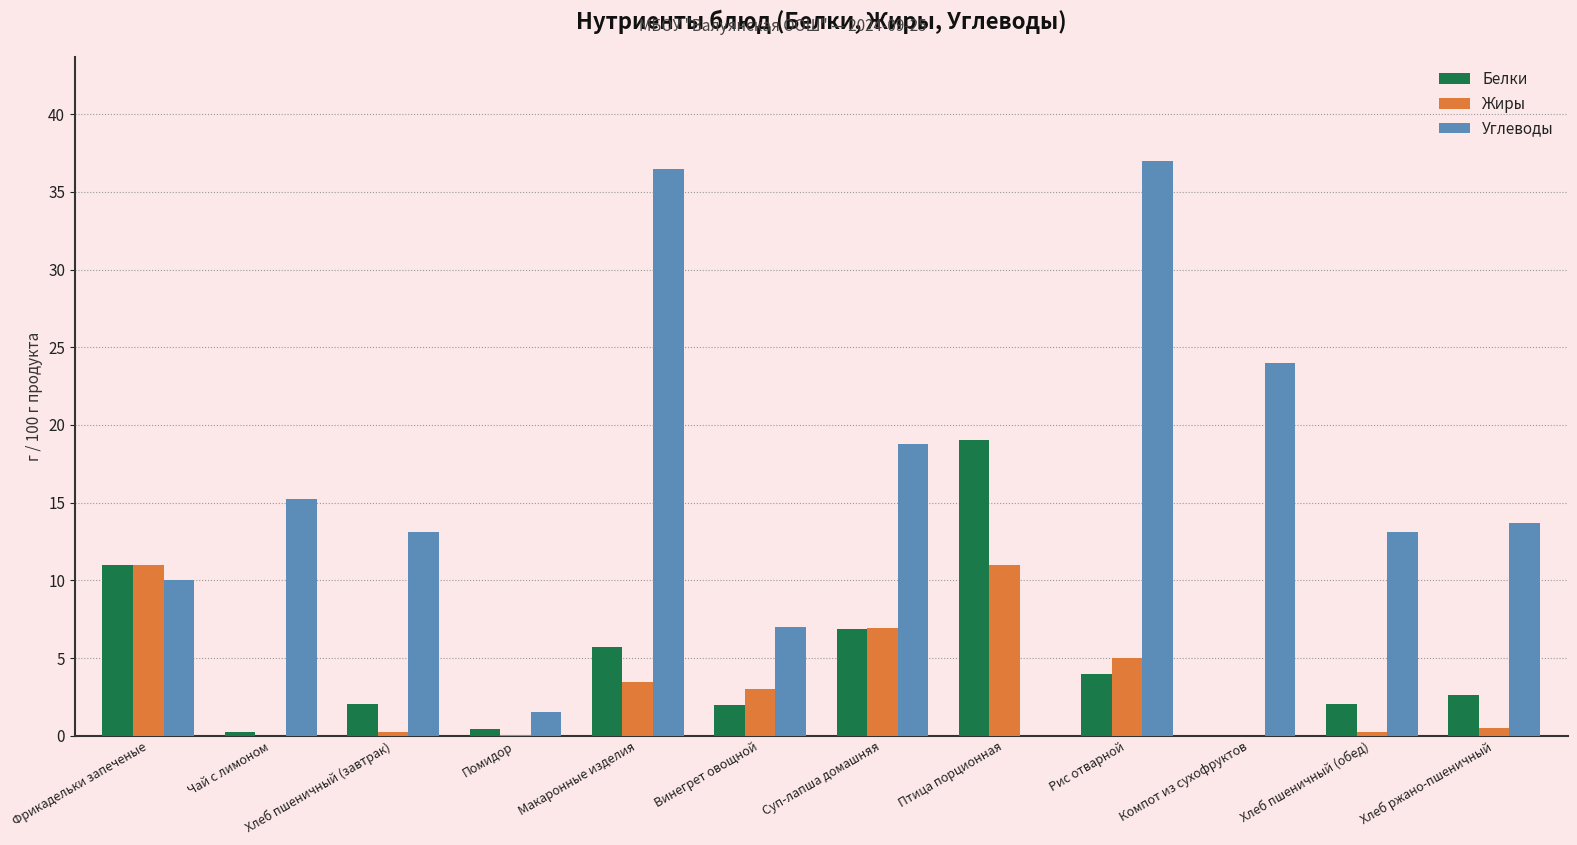

What is the total value across all series at Макаронные изделия?

45.6